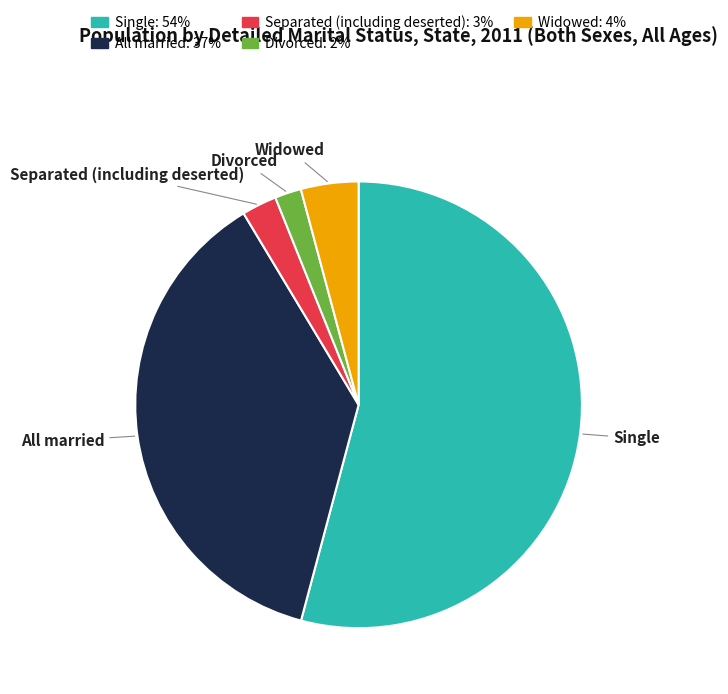

Rank the categories by value from lowest to highest.

Divorced, Separated (including deserted), Widowed, All married, Single